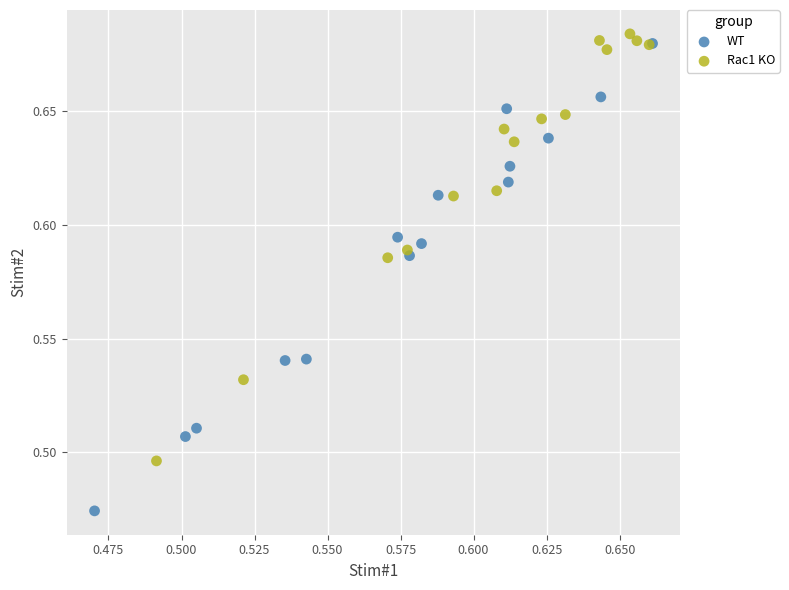

Which series contains the lowest Y value?

WT